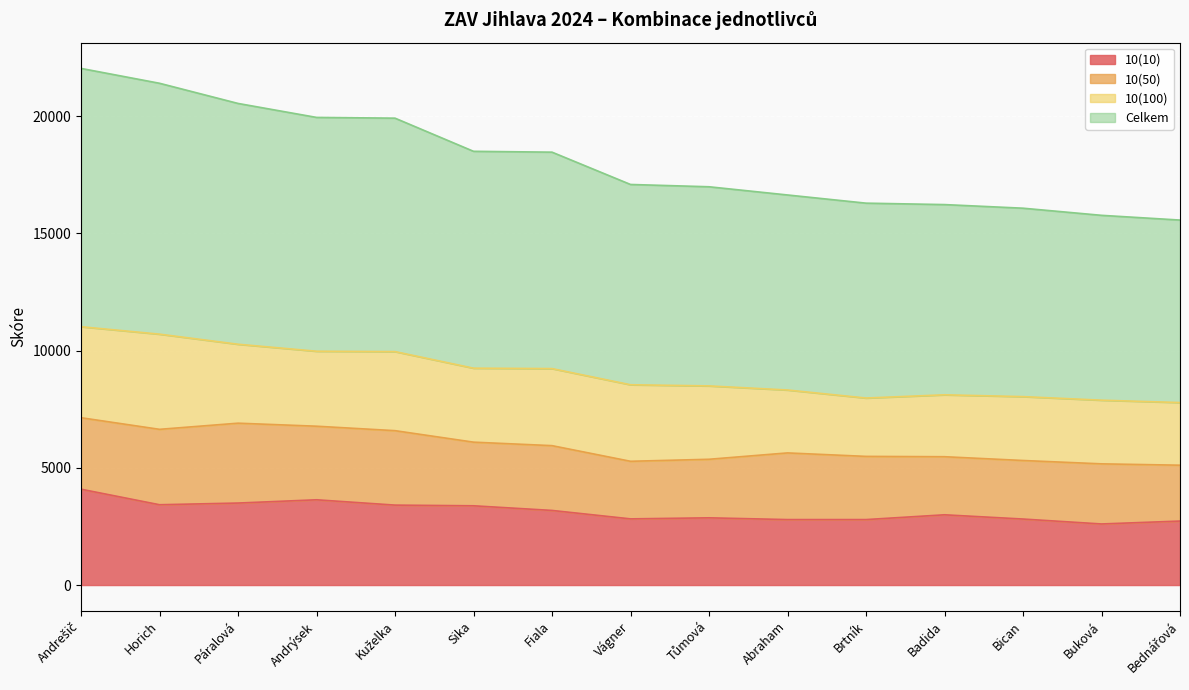

What is the maximum value for 10(10)?

4088